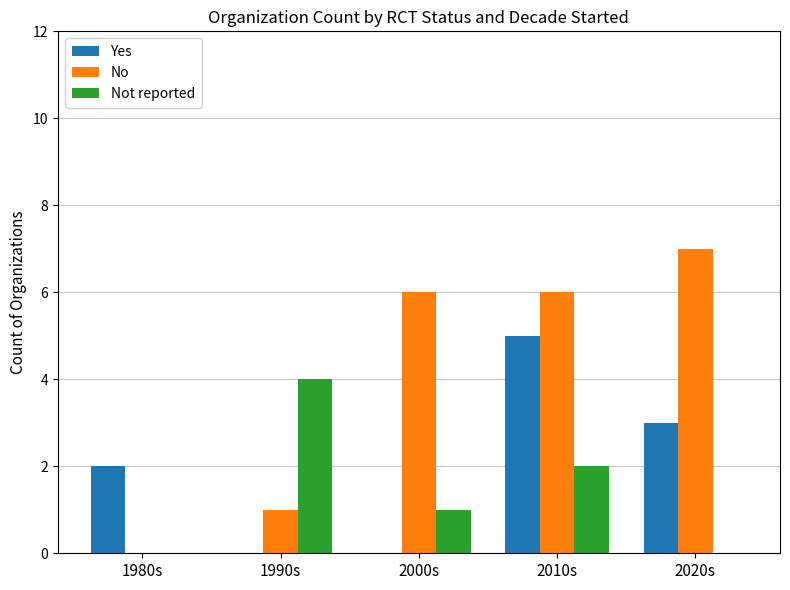

The value of Not reported at 2020s is 0. True or false?

True